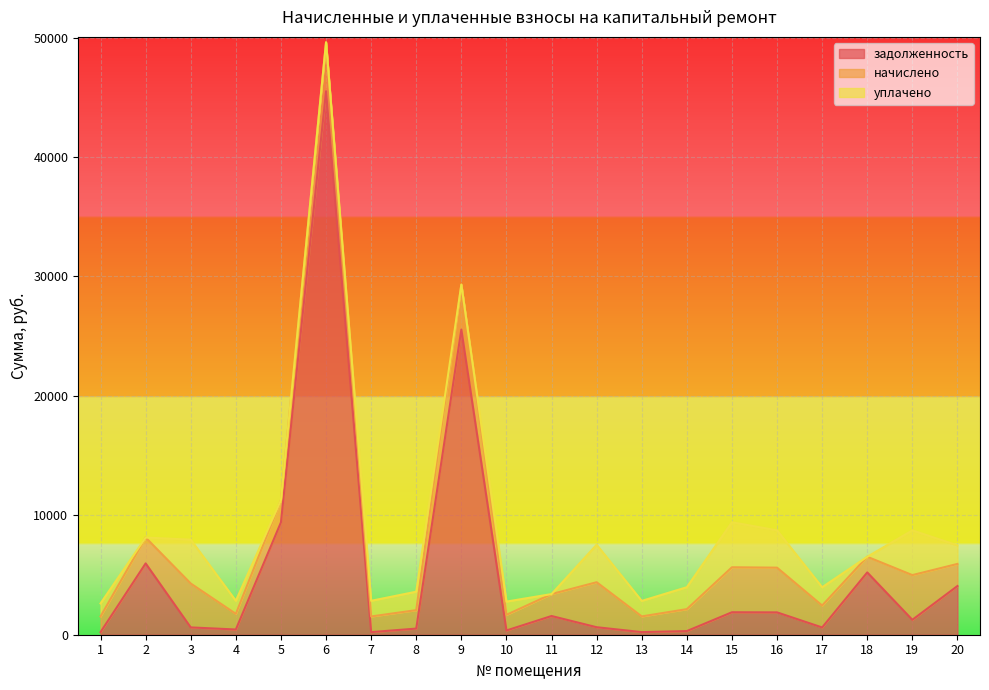

What value does the начислено series have at 8?

1544.4